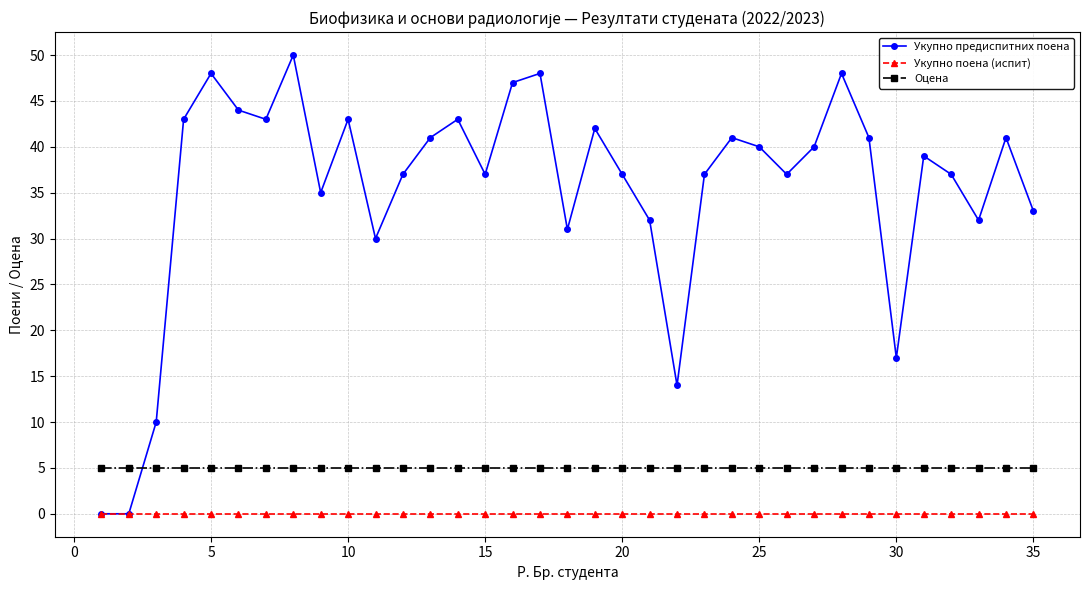

Rank the series by their maximum value, from lowest to highest.

Укупно поена (испит), Оцена, Укупно предиспитних поена